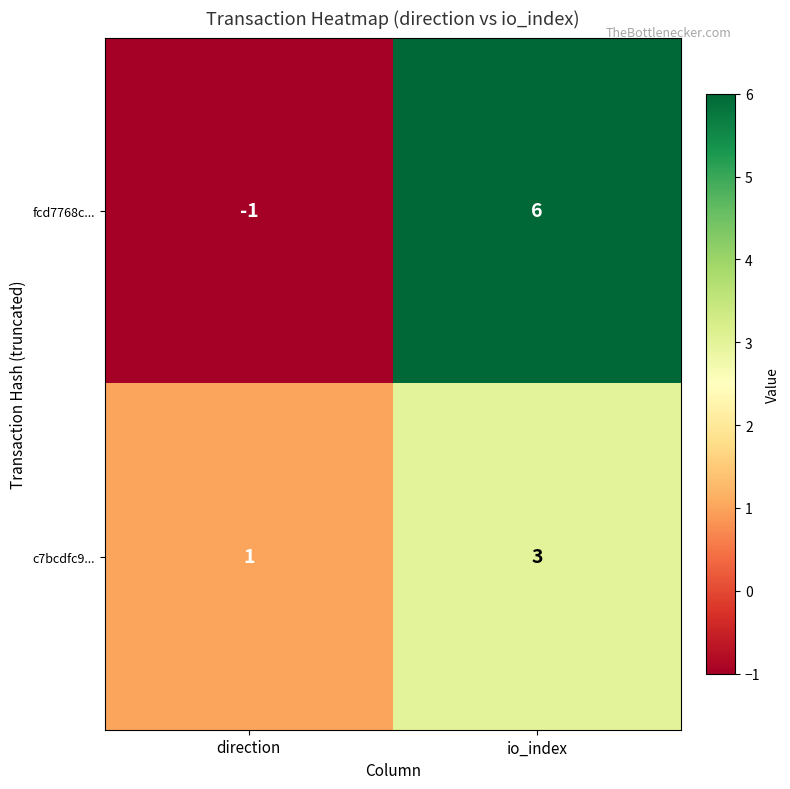

What is the greatest value displayed?

6